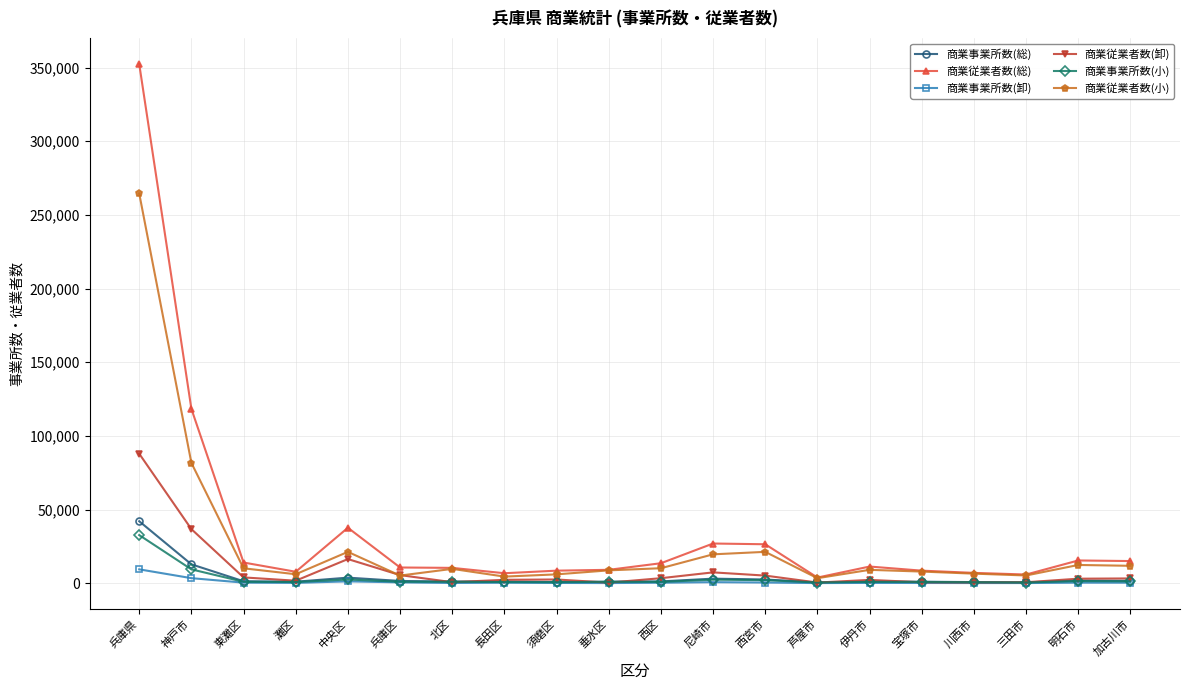

Which category has the highest value in the 商業従業者数(卸) series?

兵庫県